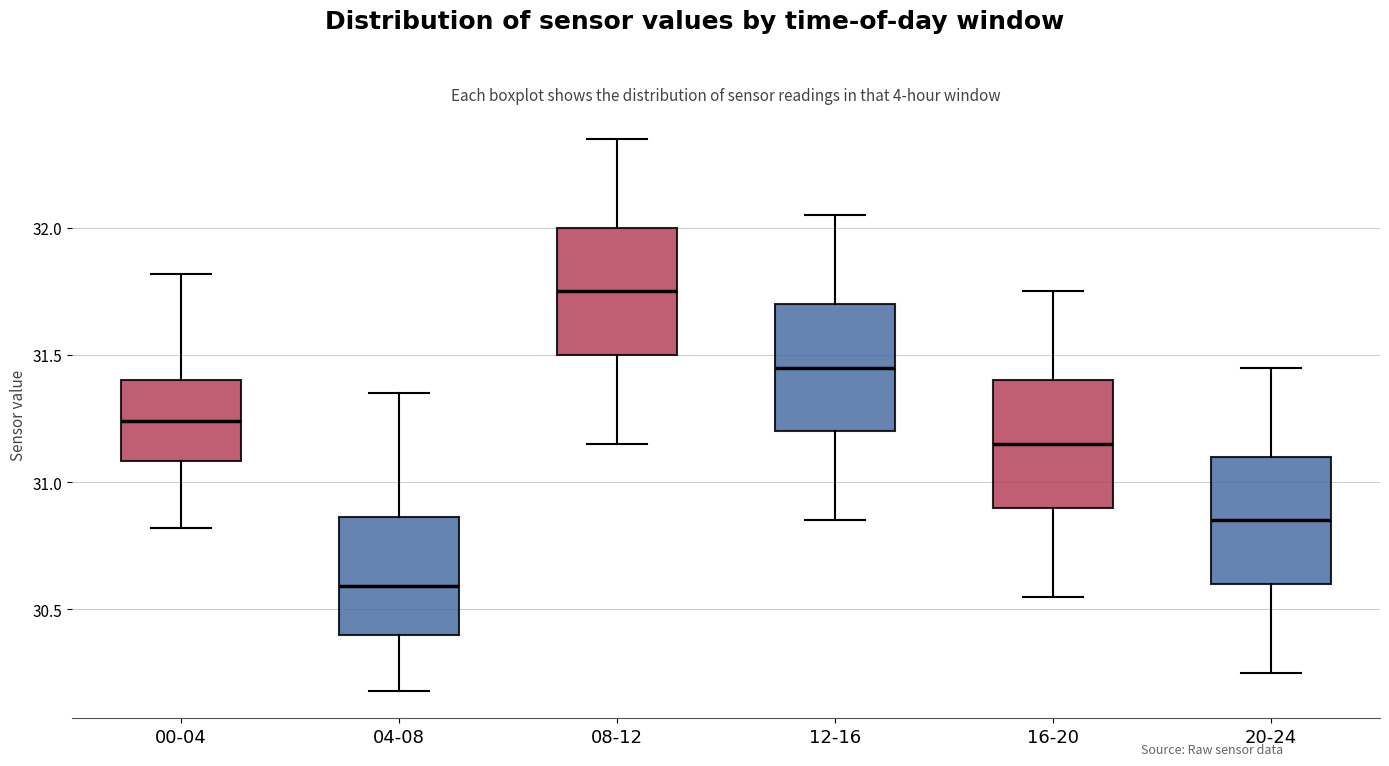

Where does the lower whisker of the box for 04-08 end on the y-axis? The values are not printed on the chart, so give them approximately, as read against the axis.

30.20